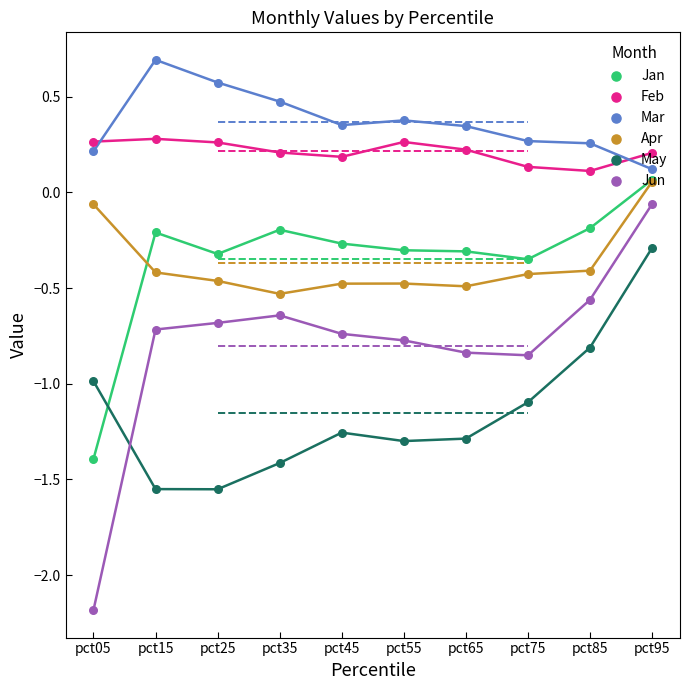

At how many categories does at least one series exceed 0?

10